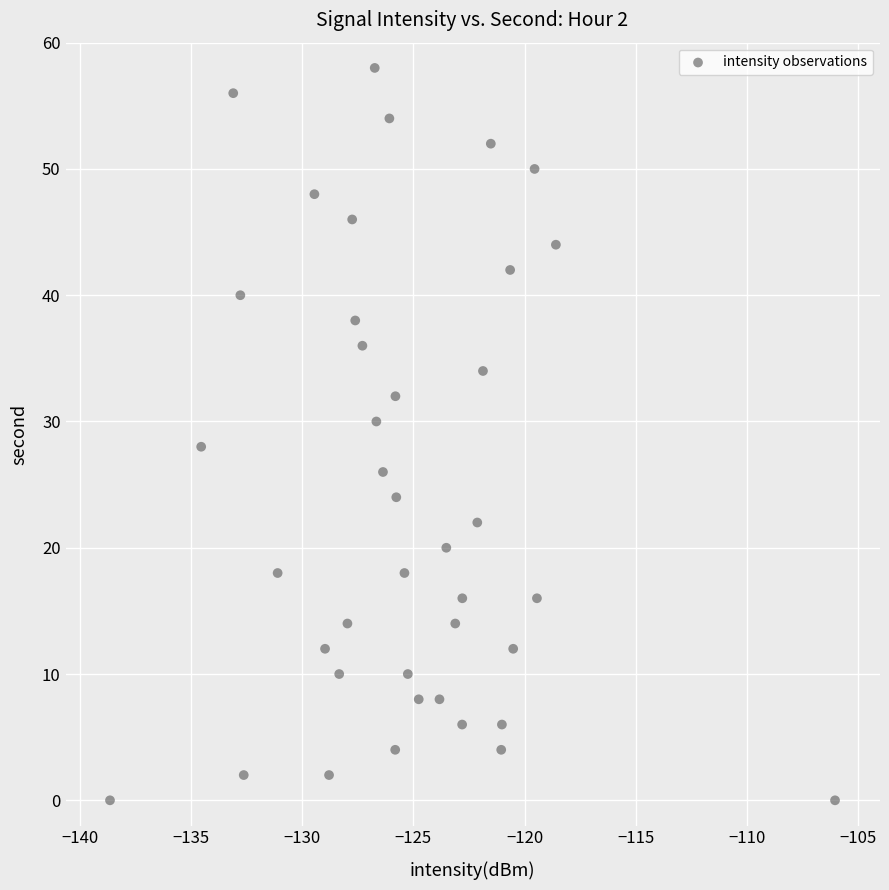

What is the range of Y values (max minus min)?

58